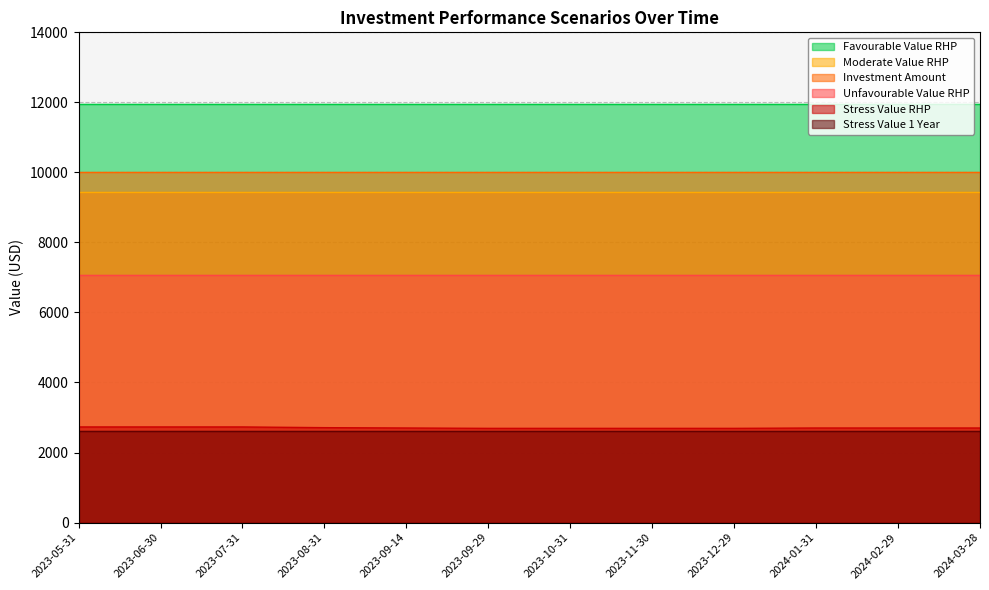

At which category is the sum across all series the highest?

2023-05-31